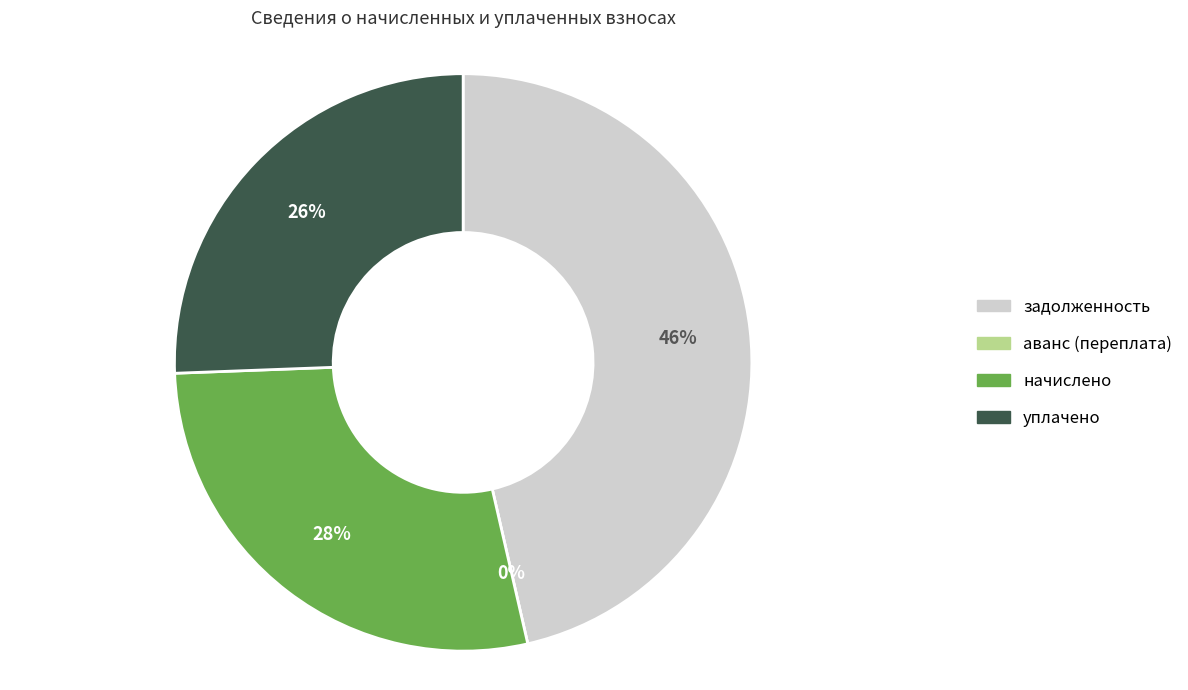

Is there any slice that represents more than half of the pie?

No